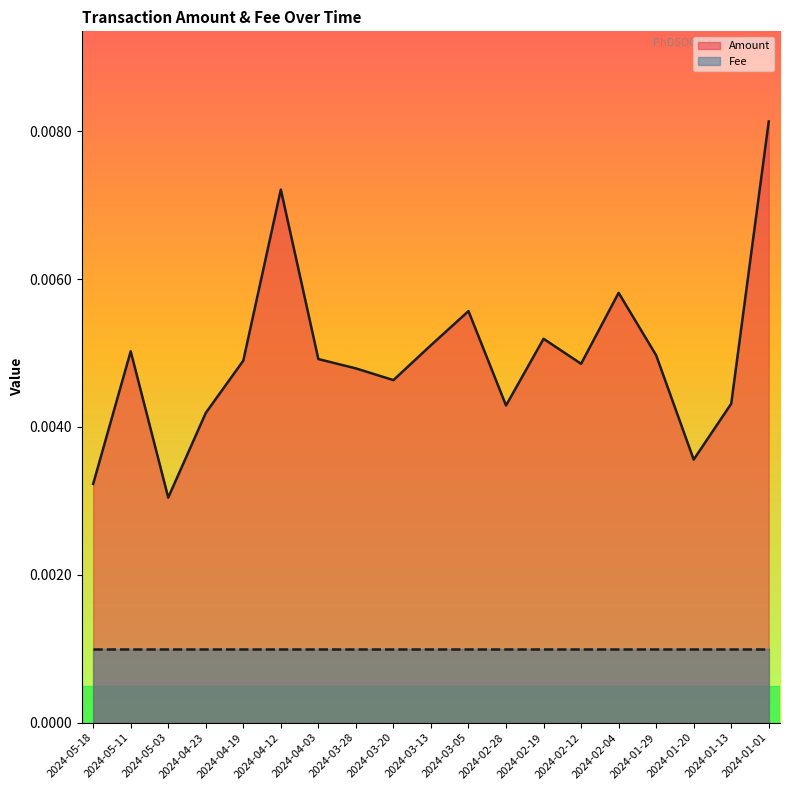

Reading left to right, list all the values displayed in this chart.

2024-05-18=0.0	2024-05-11=0.0	2024-05-03=0.0	2024-04-23=0.0	2024-04-19=0.0	2024-04-12=0.0	2024-04-03=0.0	2024-03-28=0.0	2024-03-20=0.0	2024-03-13=0.0	2024-03-05=0.0	2024-02-28=0.0	2024-02-19=0.0	2024-02-12=0.0	2024-02-04=0.0	2024-01-29=0.0	2024-01-20=0.0	2024-01-13=0.0	2024-01-01=0.0